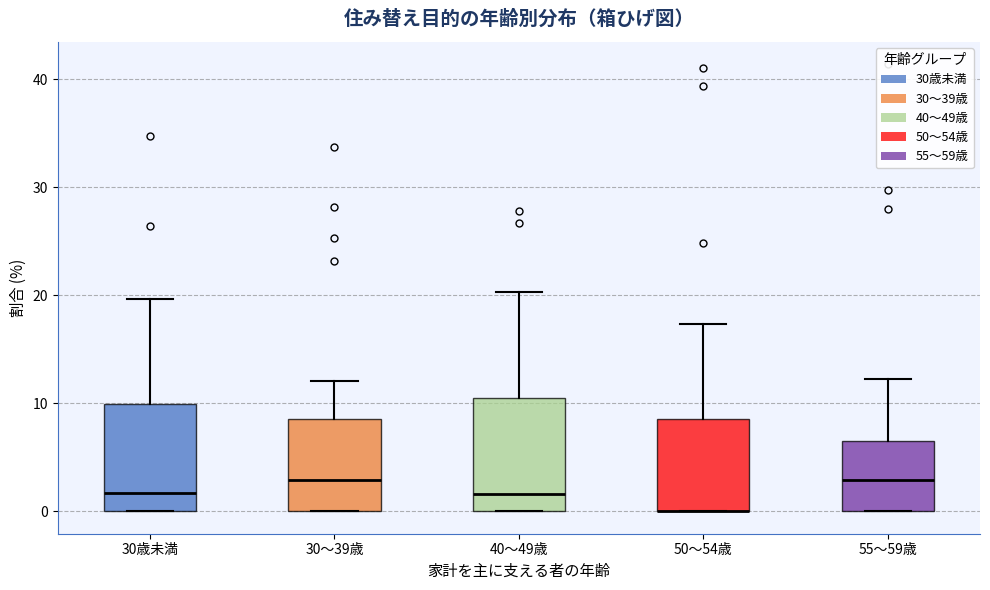

Reading left to right, read every box against the y-axis: the position of its median line, the range the box covers, and the ends of its whiskers. The values are not printed on the chart, so give them approximately, as read against the axis.

30歳未満: median 2, box 0 to 10, whiskers 0 to 20
30～39歳: median 3, box 0 to 9, whiskers 0 to 12
40～49歳: median 2, box 0 to 10, whiskers 0 to 20
50～54歳: median 0 (drawn on the box's lower edge), box 0 to 9, whiskers 0 to 17
55～59歳: median 3, box 0 to 7, whiskers 0 to 12